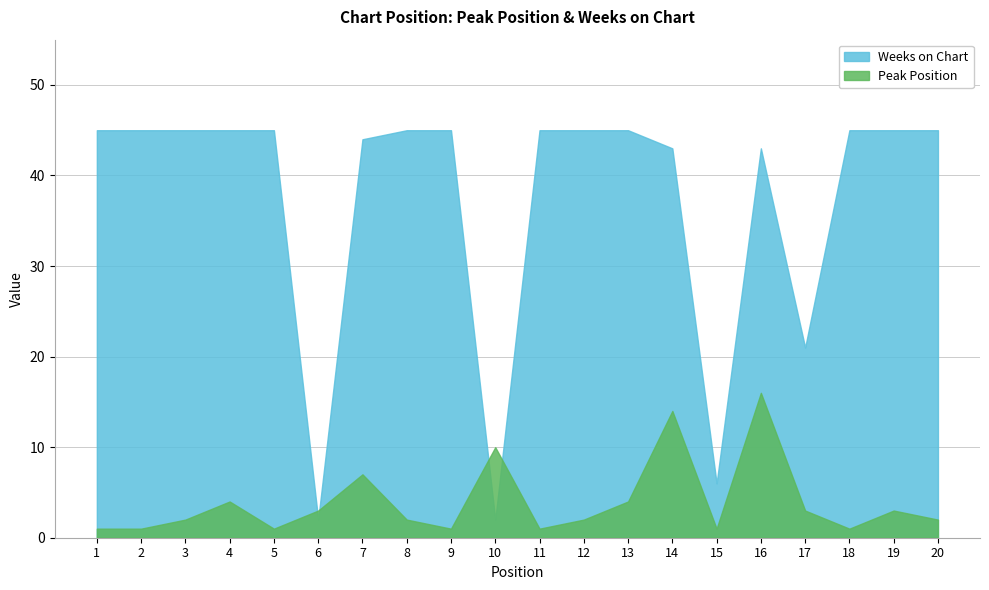

How many times do Peak Position and Weeks on Chart cross each other?

4